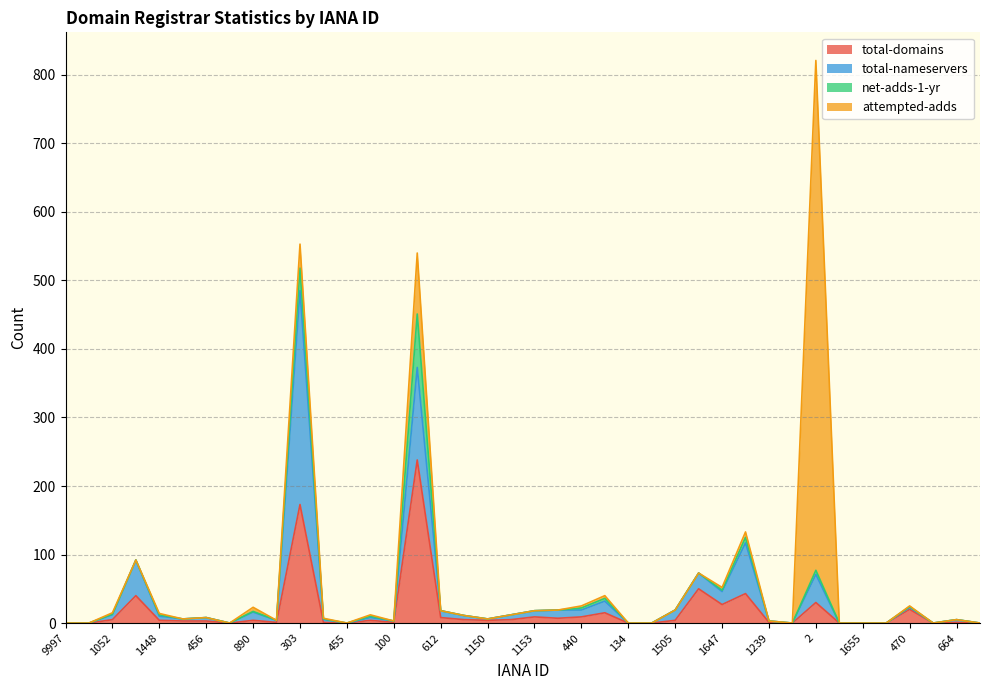

Reading left to right, what are all the values shown in this chart?

total-domains: 9997=0	9998=0	1052=5	292=40	1448=4	1466=3	456=3	120=0	890=4	1420=1	303=173	1495=1	455=0	291=4	100=1	146=238	612=8	1151=5	1150=4	1149=5	1153=9	1152=7	440=9	81=15	134=0	1519=0	1505=4	299=50	1647=27	1345=43	1239=1	9=0	2=30	1336=0	1655=0	1494=0	470=20	471=0	664=1	675=0
total-nameservers: 9997=0	9998=0	1052=7	292=52	1448=6	1466=3	456=5	120=0	890=12	1420=3	303=312	1495=4	455=0	291=4	100=2	146=135	612=10	1151=6	1150=2	1149=7	1153=9	1152=12	440=10	81=17	134=0	1519=0	1505=15	299=23	1647=19	1345=74	1239=2	9=0	2=41	1336=0	1655=0	1494=0	470=3	471=0	664=4	675=0
net-adds-1-yr: 9997=0	9998=0	1052=1	292=0	1448=2	1466=0	456=0	120=0	890=1	1420=0	303=33	1495=1	455=0	291=2	100=0	146=78	612=0	1151=0	1150=0	1149=0	1153=0	1152=0	440=3	81=4	134=0	1519=0	1505=0	299=0	1647=2	1345=8	1239=0	9=0	2=6	1336=0	1655=0	1494=0	470=1	471=0	664=0	675=0
attempted-adds: 9997=0	9998=0	1052=2	292=0	1448=2	1466=0	456=0	120=0	890=6	1420=0	303=35	1495=1	455=0	291=2	100=0	146=89	612=0	1151=0	1150=0	1149=0	1153=0	1152=0	440=3	81=4	134=0	1519=0	1505=0	299=0	1647=4	1345=8	1239=0	9=0	2=744	1336=0	1655=0	1494=0	470=1	471=0	664=0	675=0